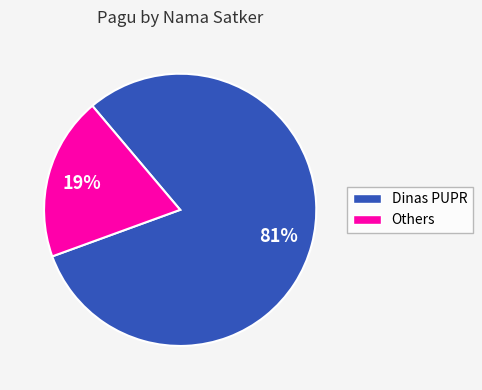

To the nearest percent, what is the average slice percentage?

50%